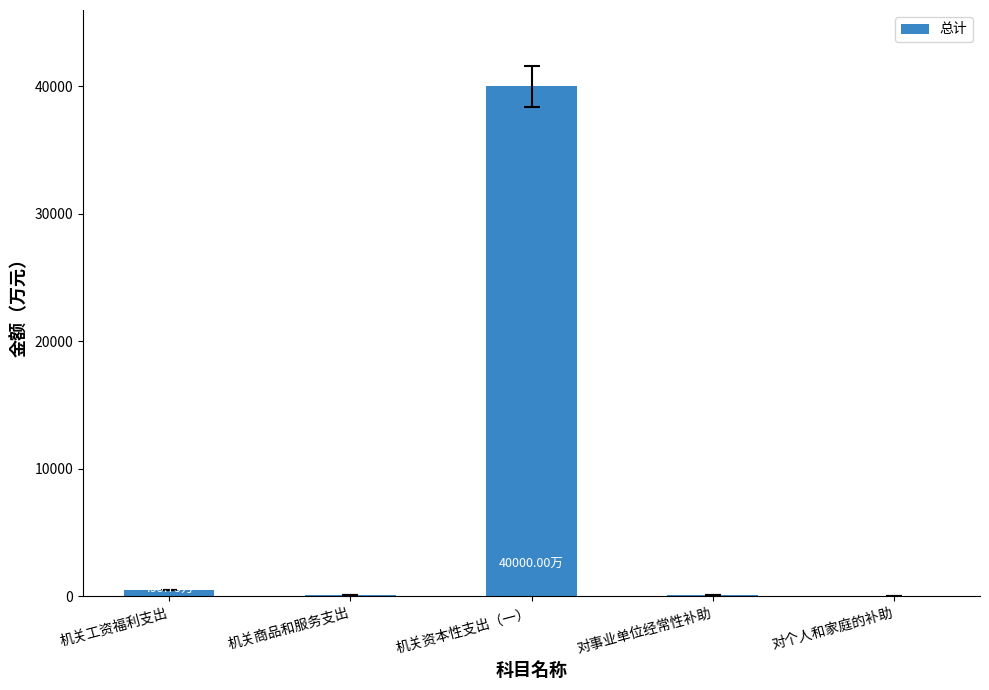

At which category does the chart reach its peak across all series?

机关资本性支出（一）